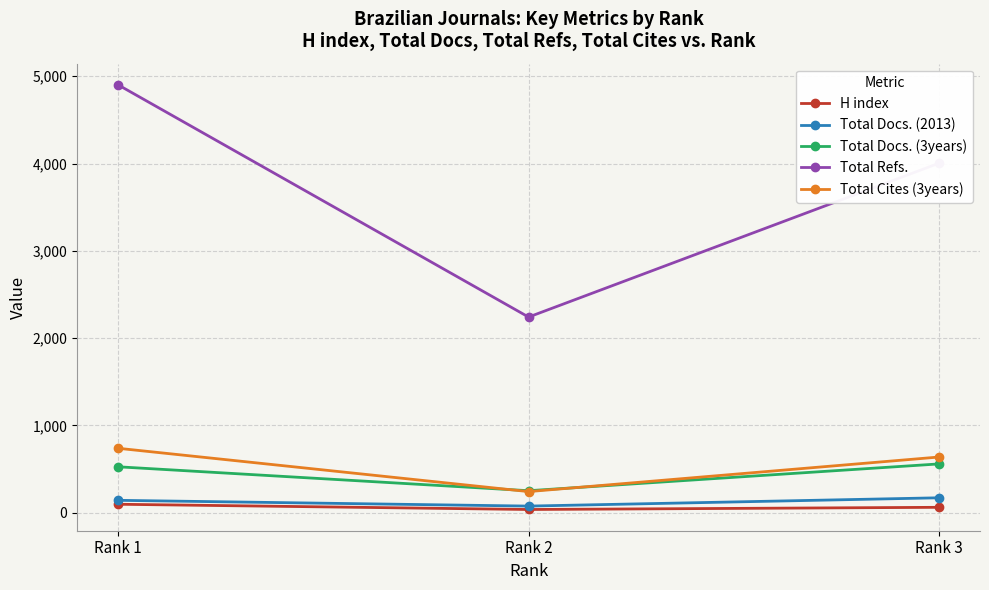

At which label is Total Refs. closest to 3571?

Rank 3